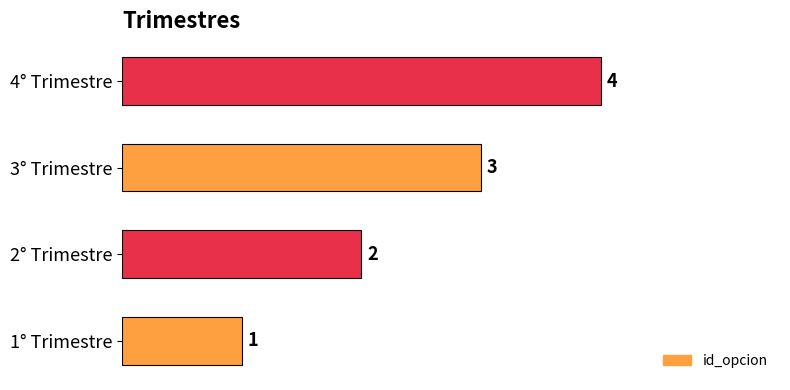

Between 1° Trimestre and 3° Trimestre, which is larger?

3° Trimestre